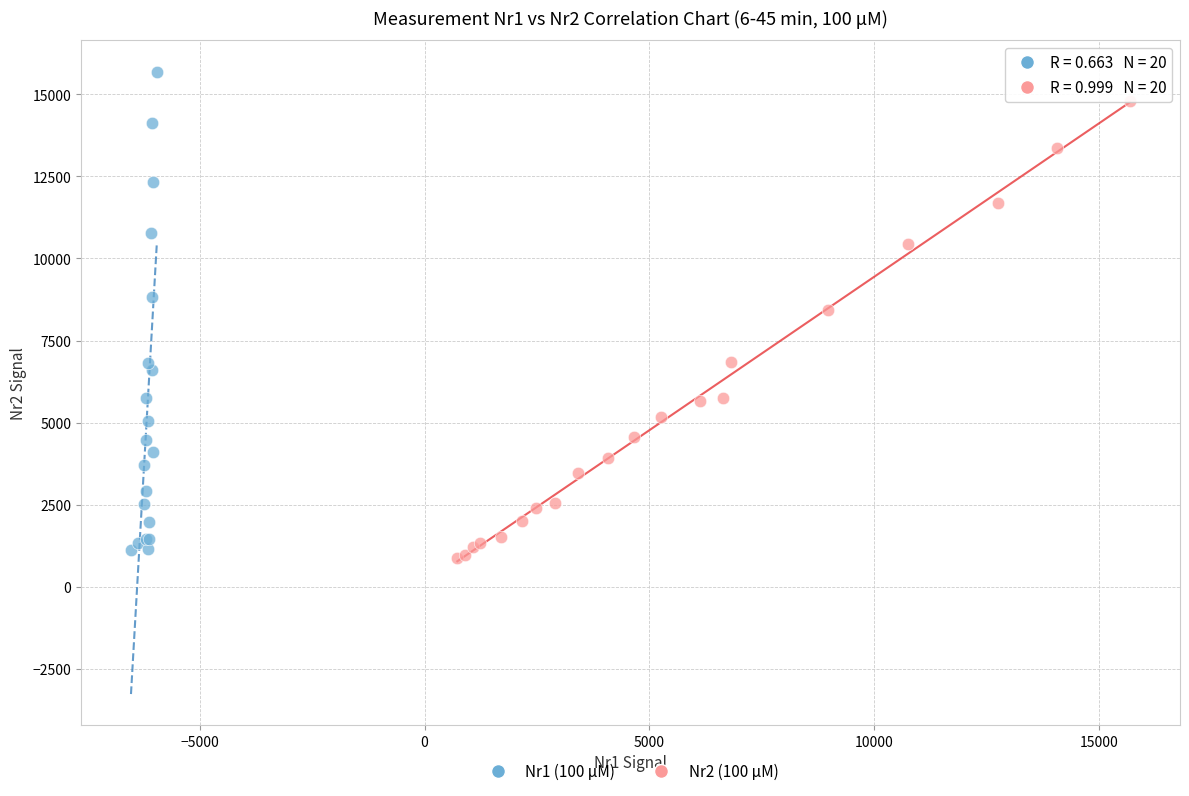

Which series has the largest Y range (max minus min)?

Nr1 (100 µM)